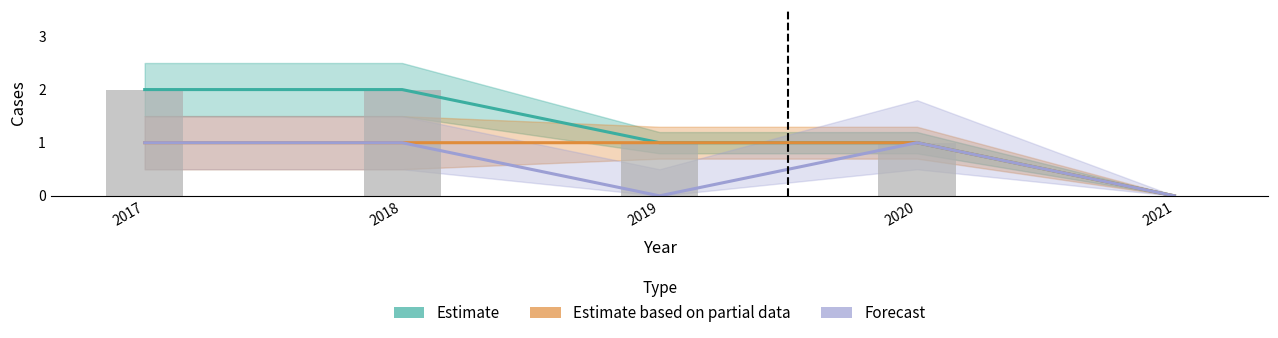

Reading left to right, what are all the values shown in this chart?

Estimate: 2017=2	2018=2	2019=1	2020=1	2021=0
Estimate based on partial data: 2017=1	2018=1	2019=1	2020=1	2021=0
Forecast: 2017=1	2018=1	2019=0	2020=1	2021=0